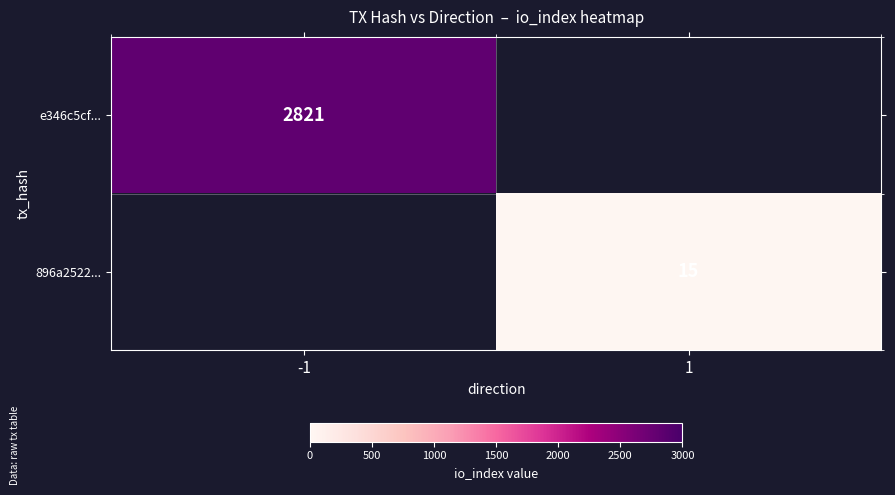

Is the value of e346c5cf... at -1 greater than the value of 896a2522... at 1?

Yes